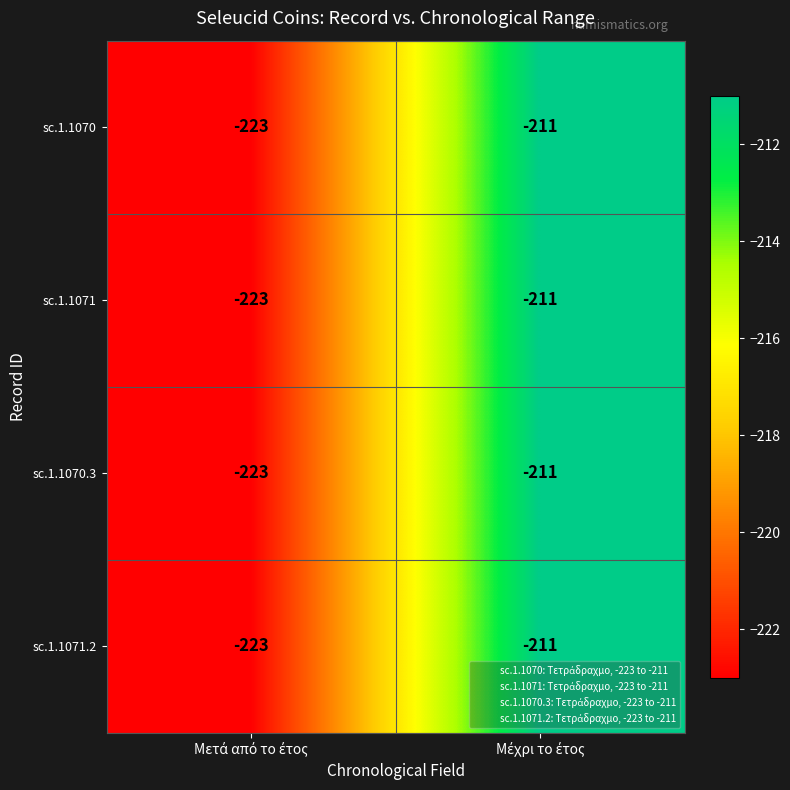

What is the sum of all sc.1.1070 values?

-434